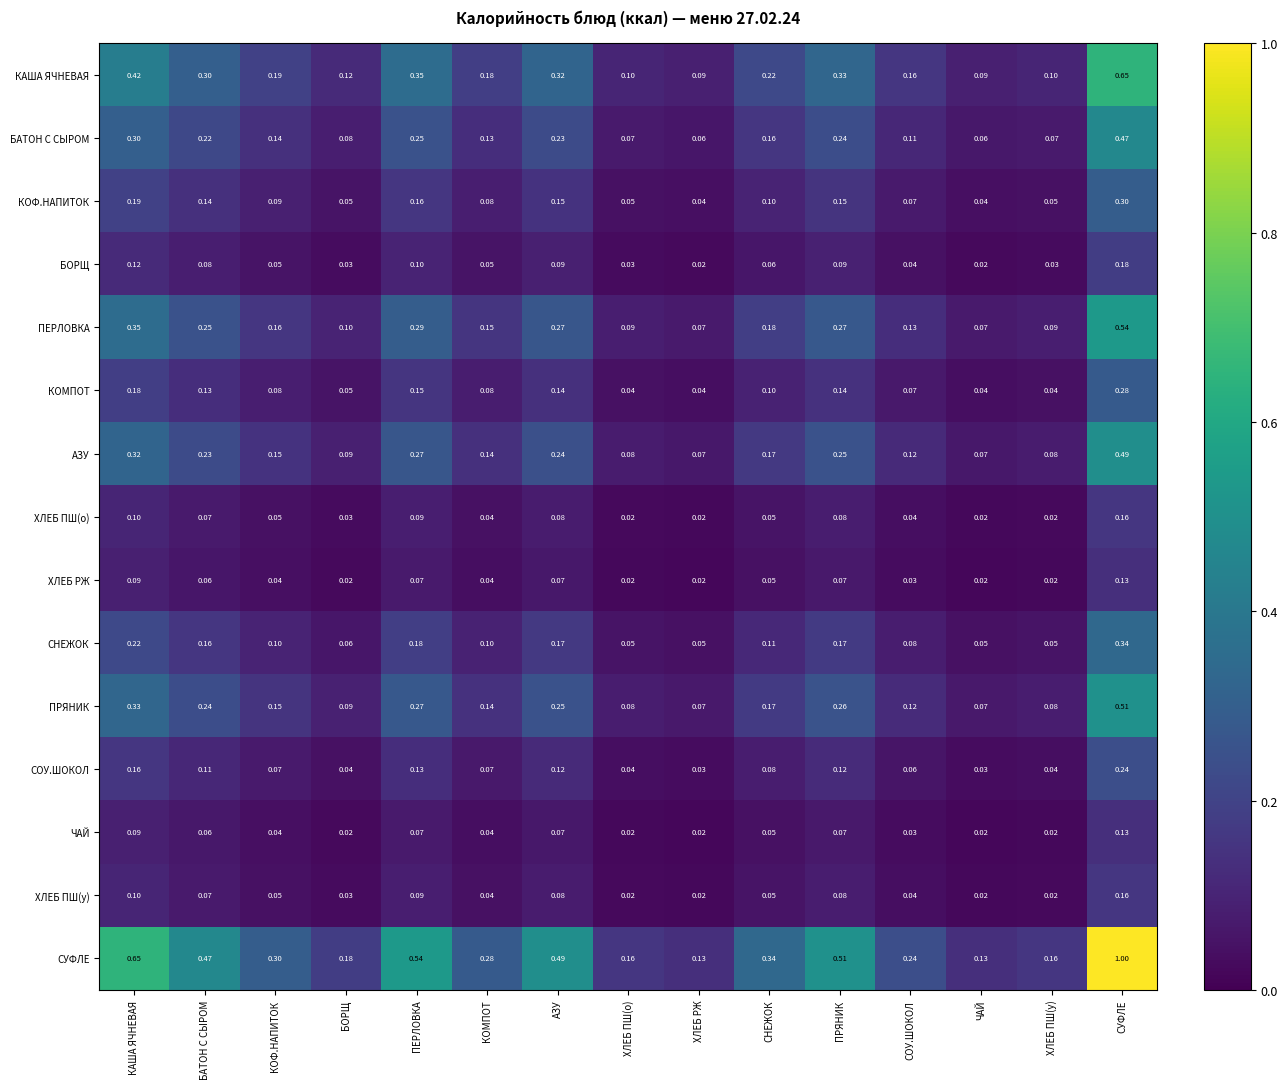

Which series has the widest spread of values?

СУФЛЕ